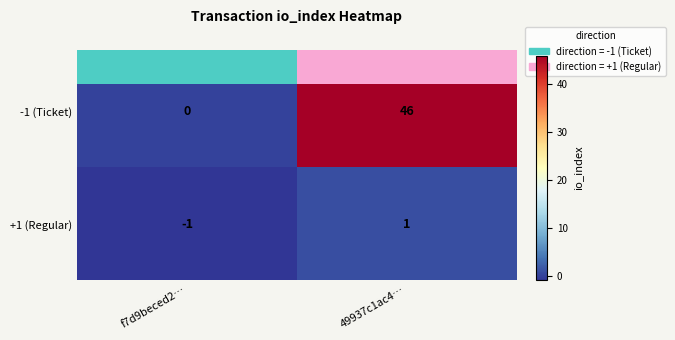

What is the total value across all series at 49937c1ac4…?

47